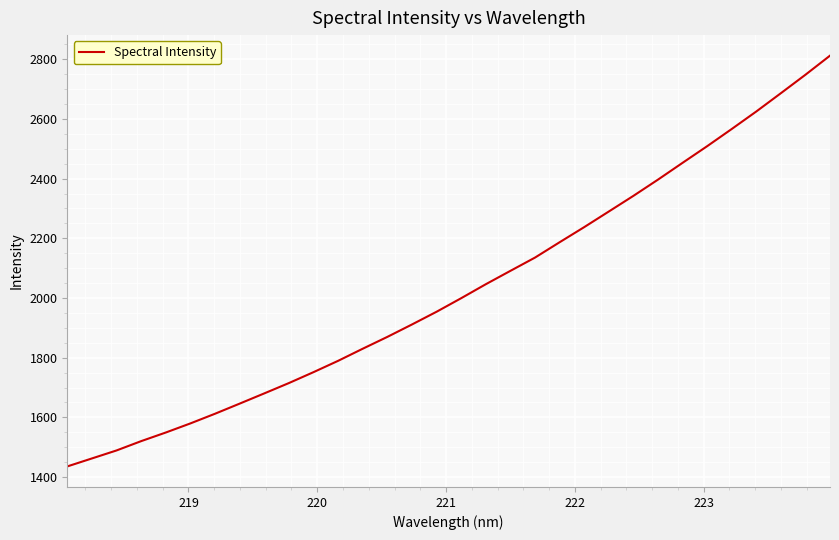

What is the sum of all values?

64918.2